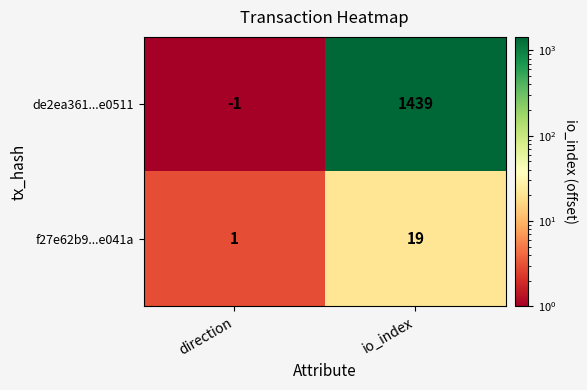

Rank the series by their maximum value, from highest to lowest.

de2ea361...e0511, f27e62b9...e041a